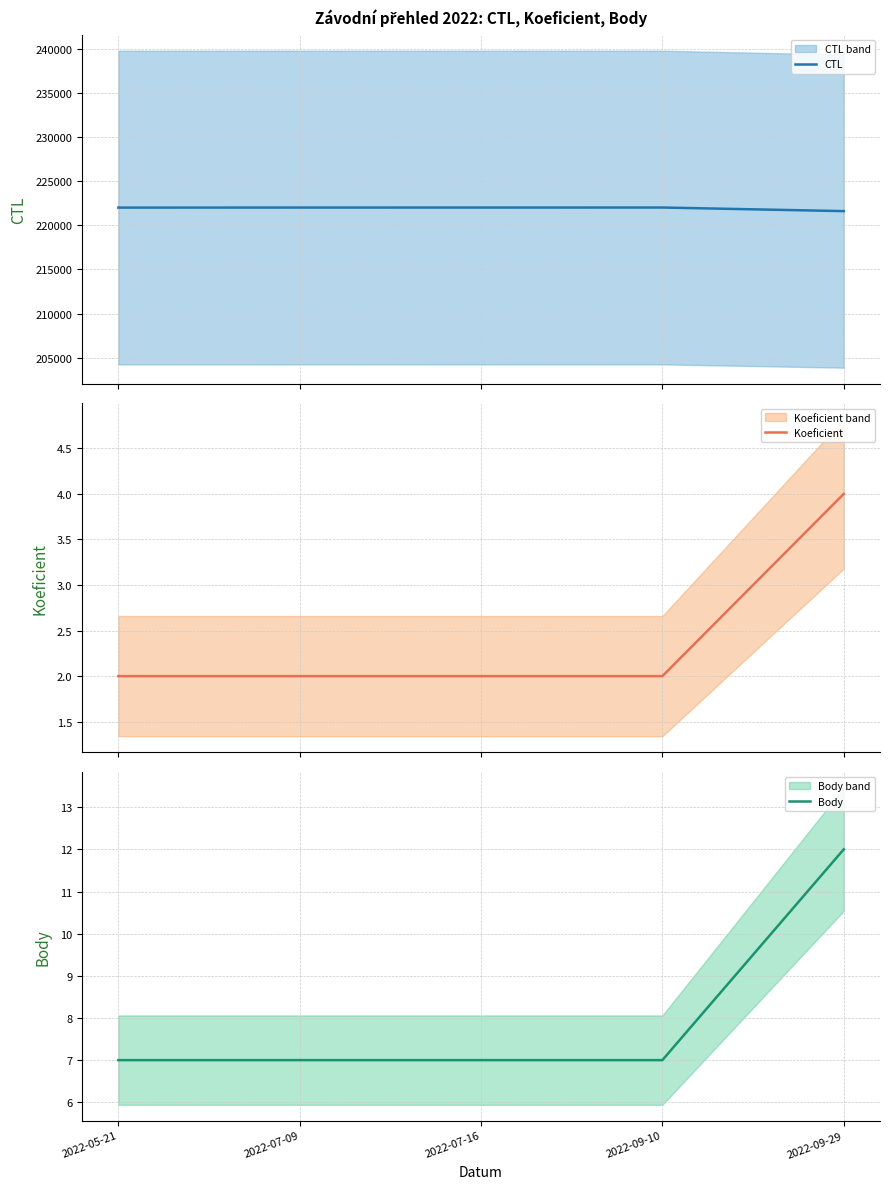

Which series has the widest spread of values?

CTL